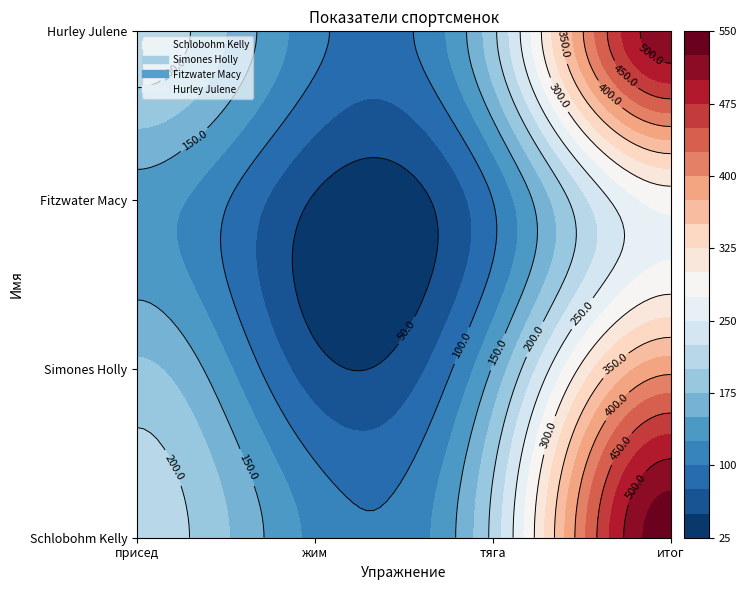

Which series has the largest total across all categories?

Schlobohm Kelly